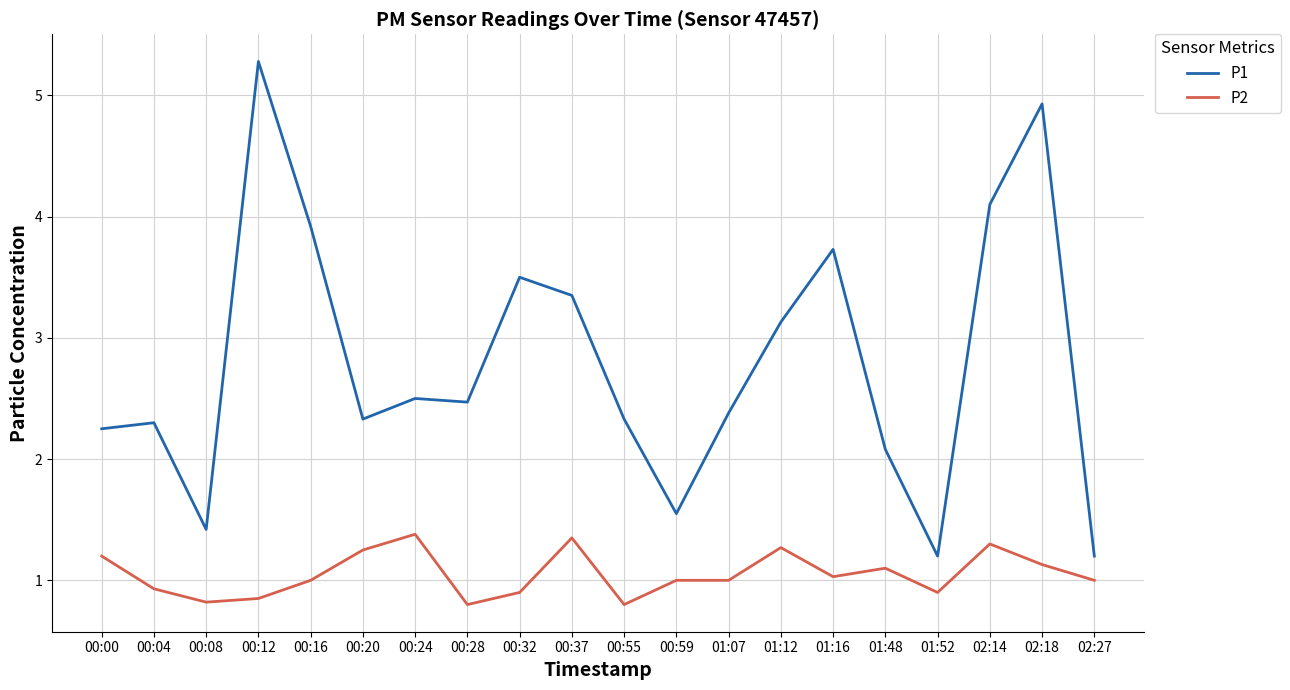

Is this an area chart (filled region under the line)?

No